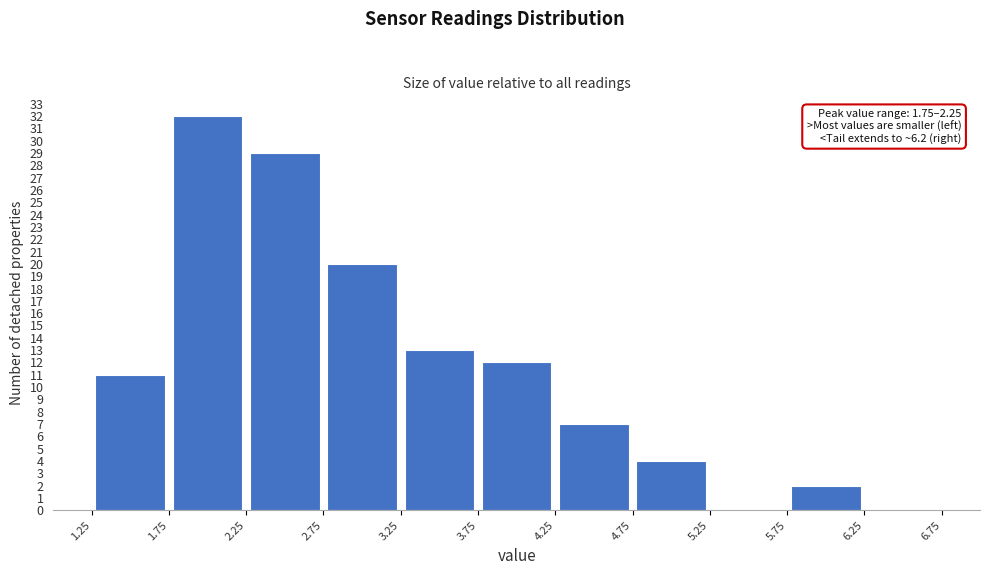

Over which range of the x-axis is the bar tallest?

1.75 to 2.25